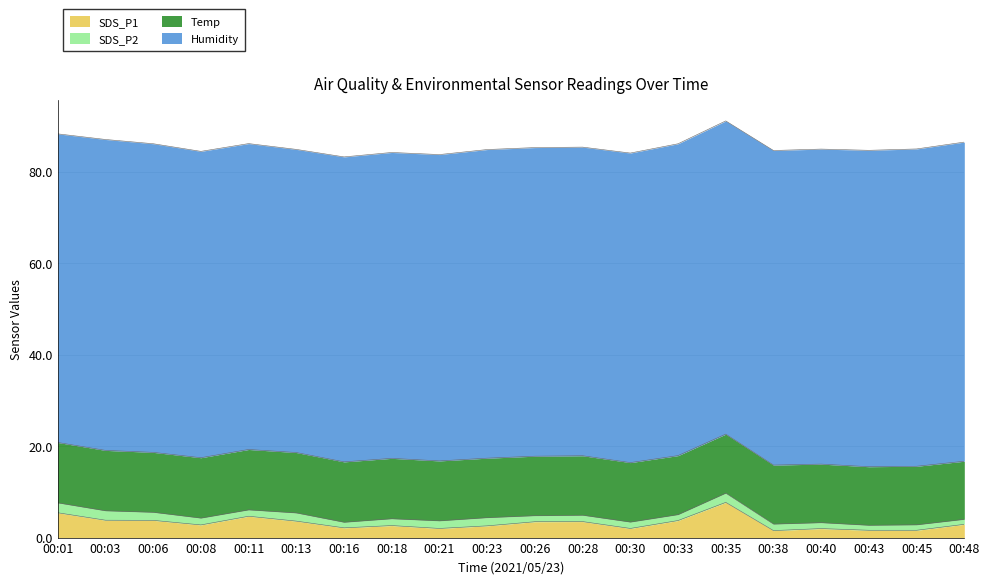

What is the average value of the Temp series?

13.0